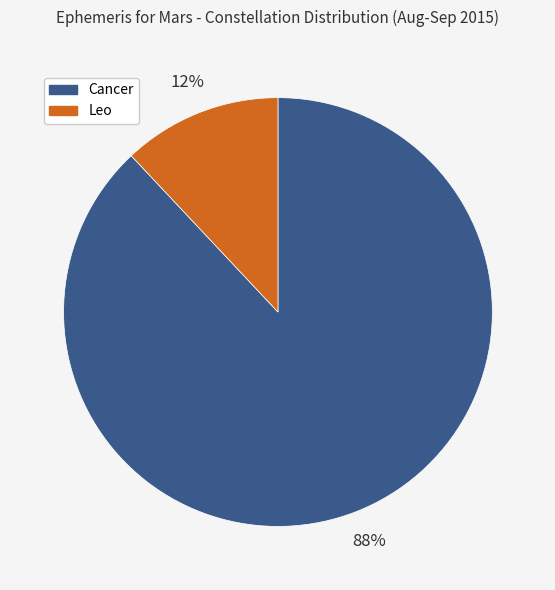

How many segments does this pie chart have?

2